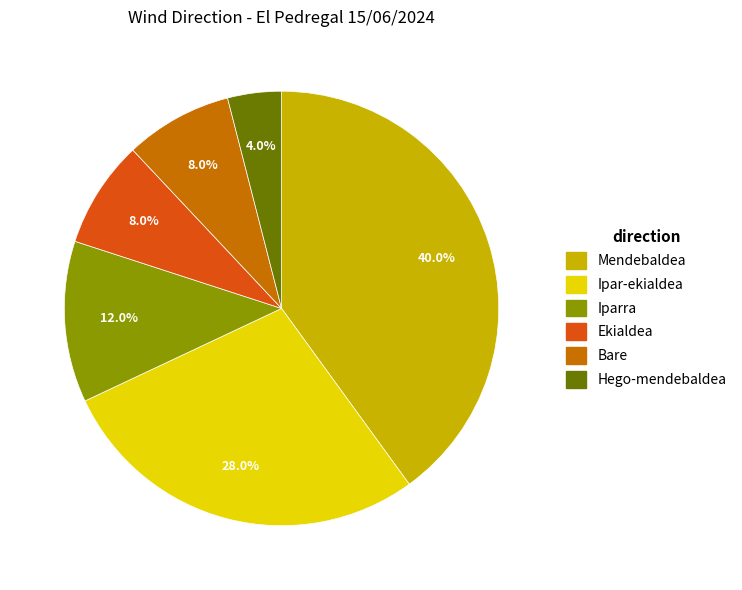

Approximately how many times larger is the value at Iparra compared to Bare?

1.5